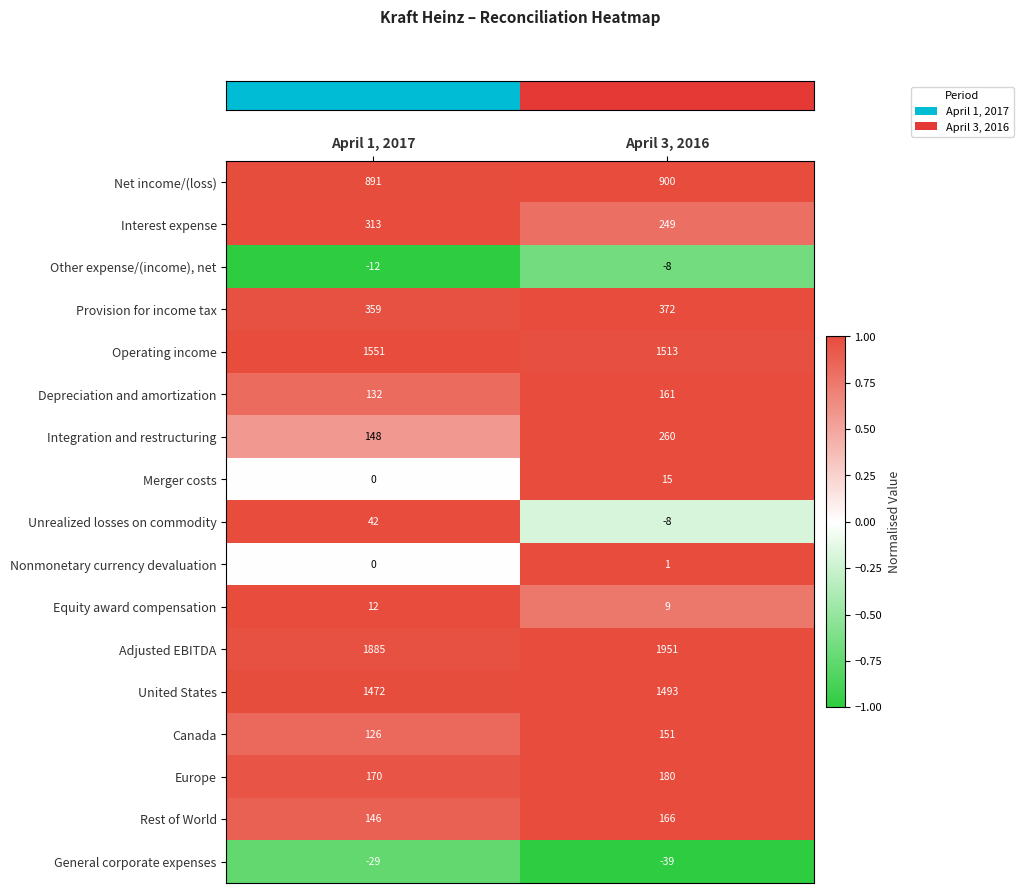

What is the average value of the Provision for income tax series?

366